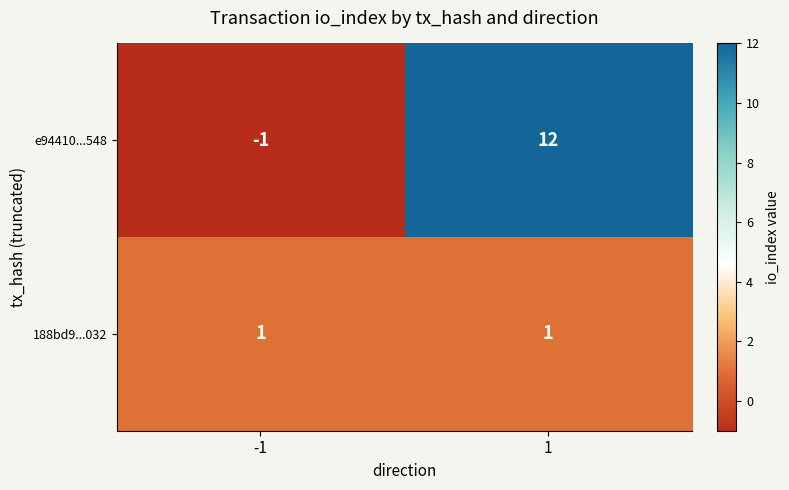

List the series in order of their peak value, highest first.

e94410...548, 188bd9...032